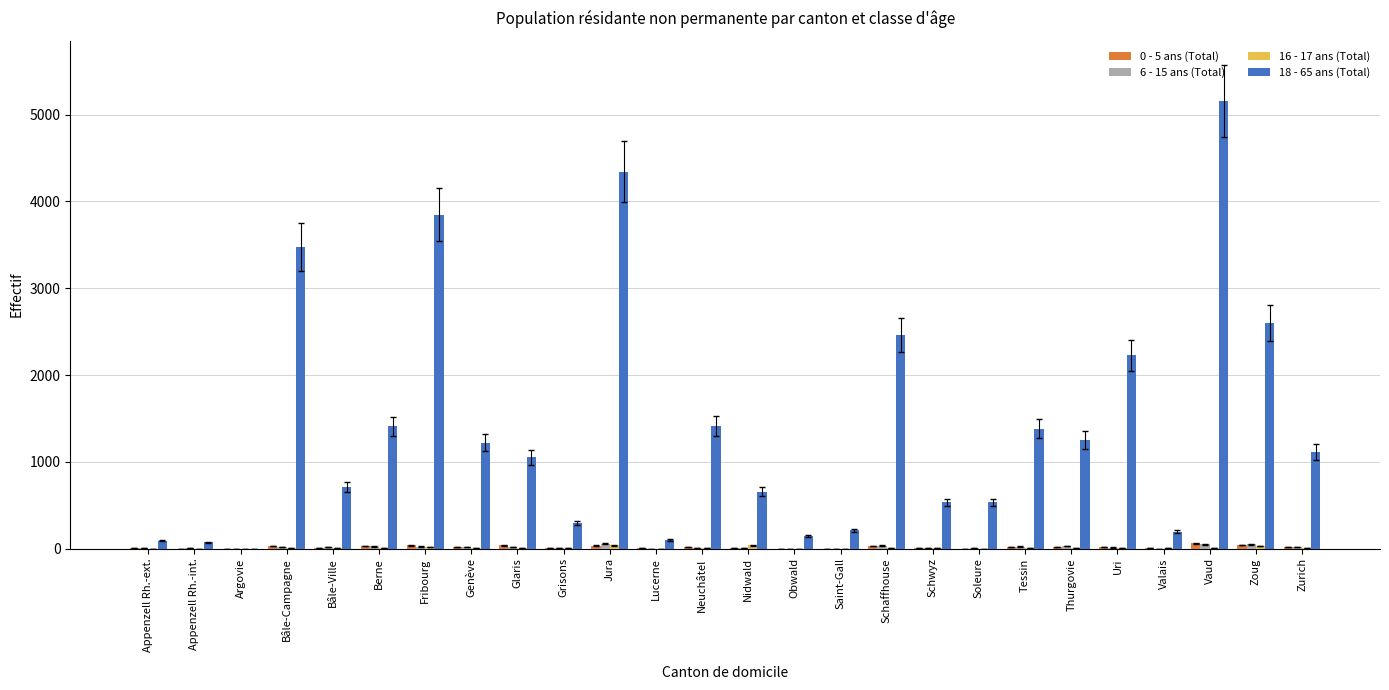

Count the number of data series in this chart.

4